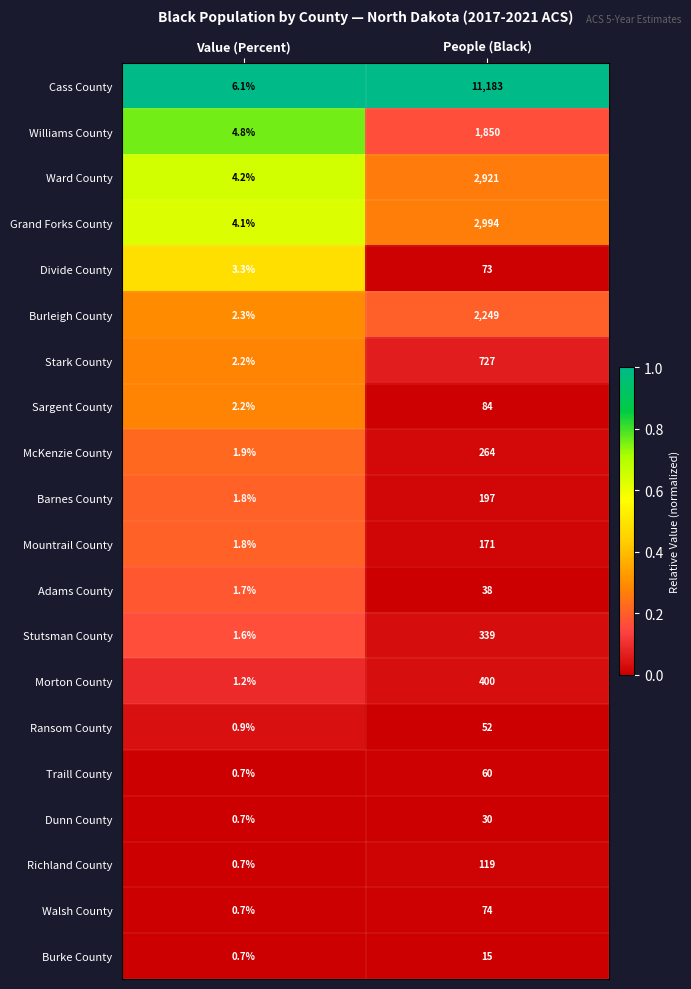

True or false: McKenzie County has a value of 264.0 at People (Black).

True